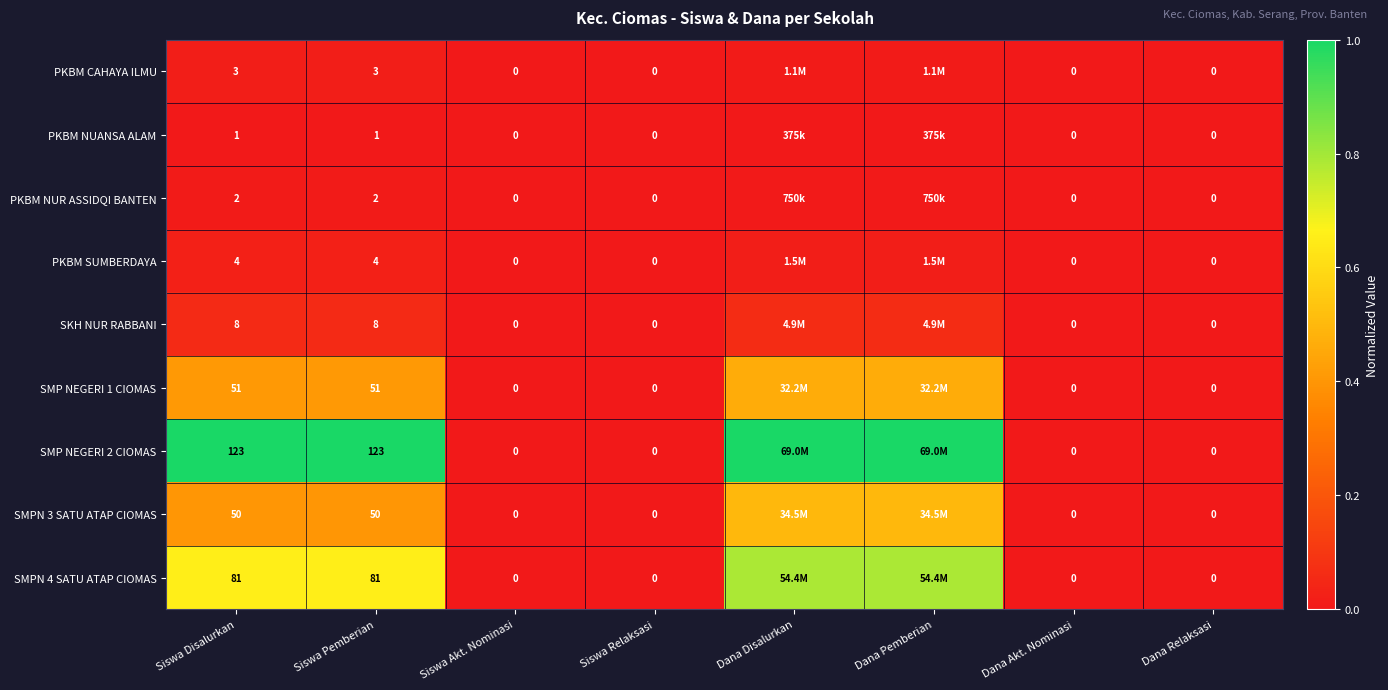

How many data points in PKBM SUMBERDAYA are above 0?

4